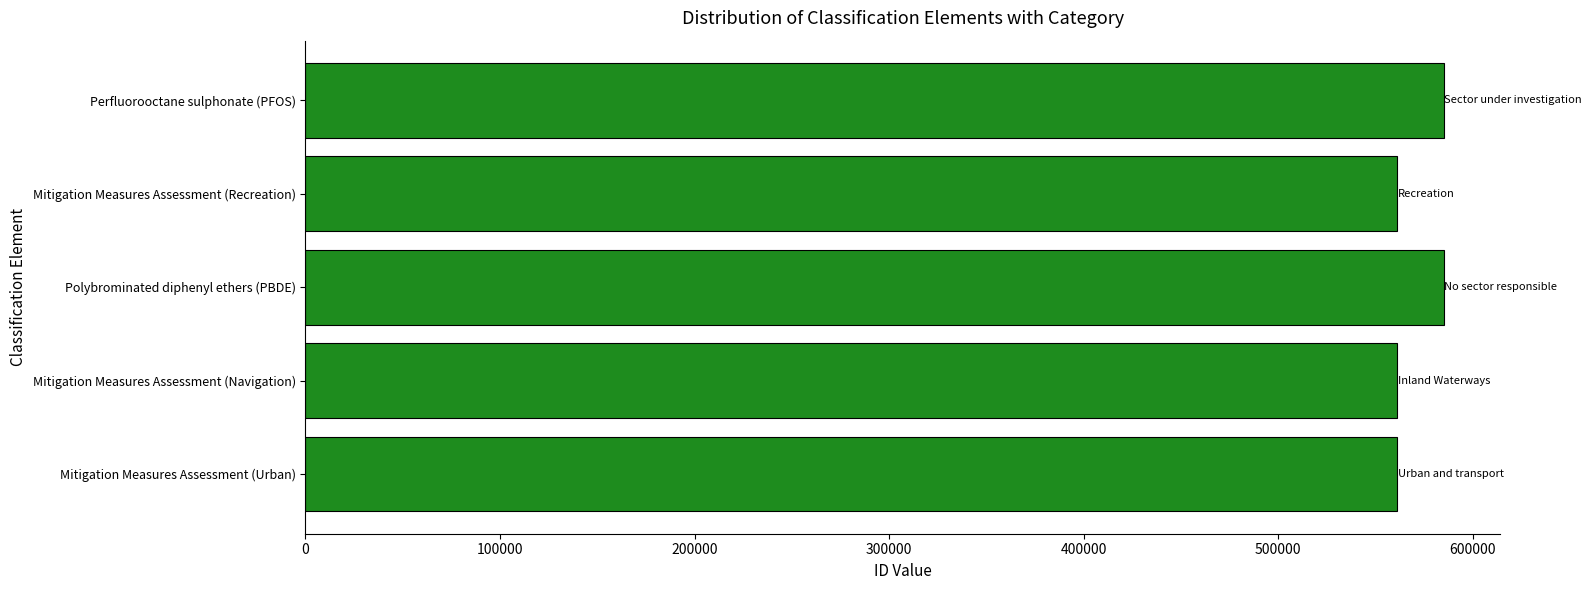

What is the average value?

570687